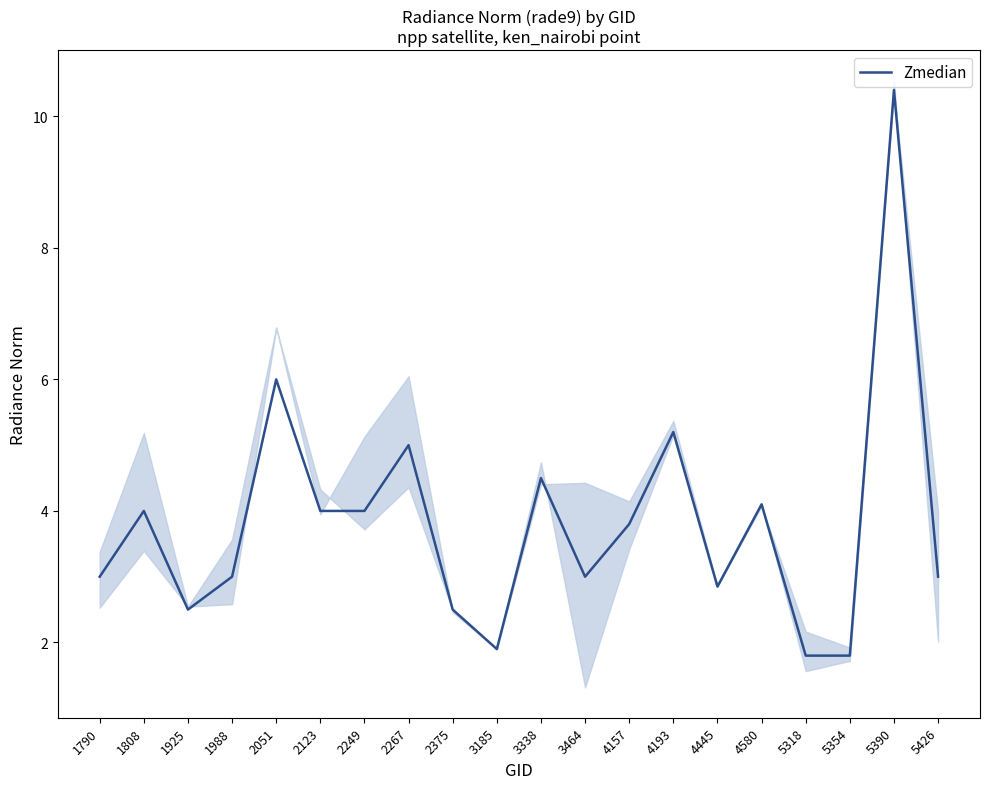

How many interior local peaks (higher than both neighbors) does the data have?

7